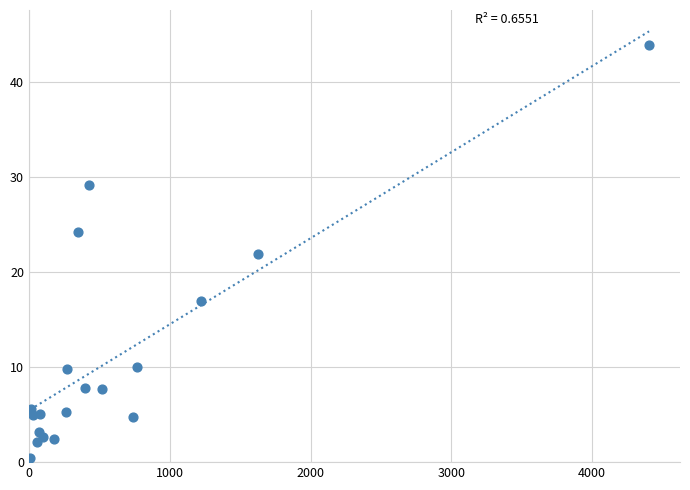

What is the range of Y values (max minus min)?

43.4